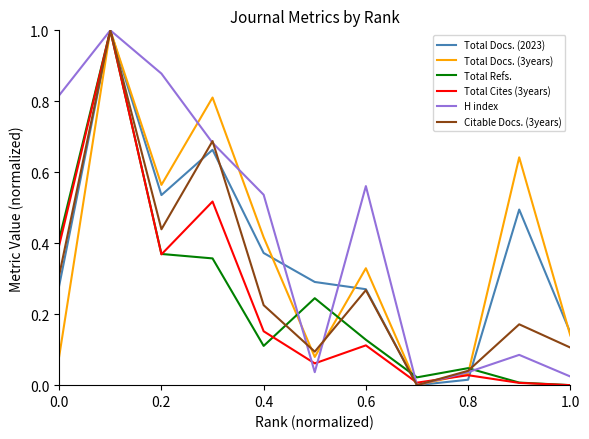

True or false: Total Cites (3years) has more than 1 interior local peaks.

True